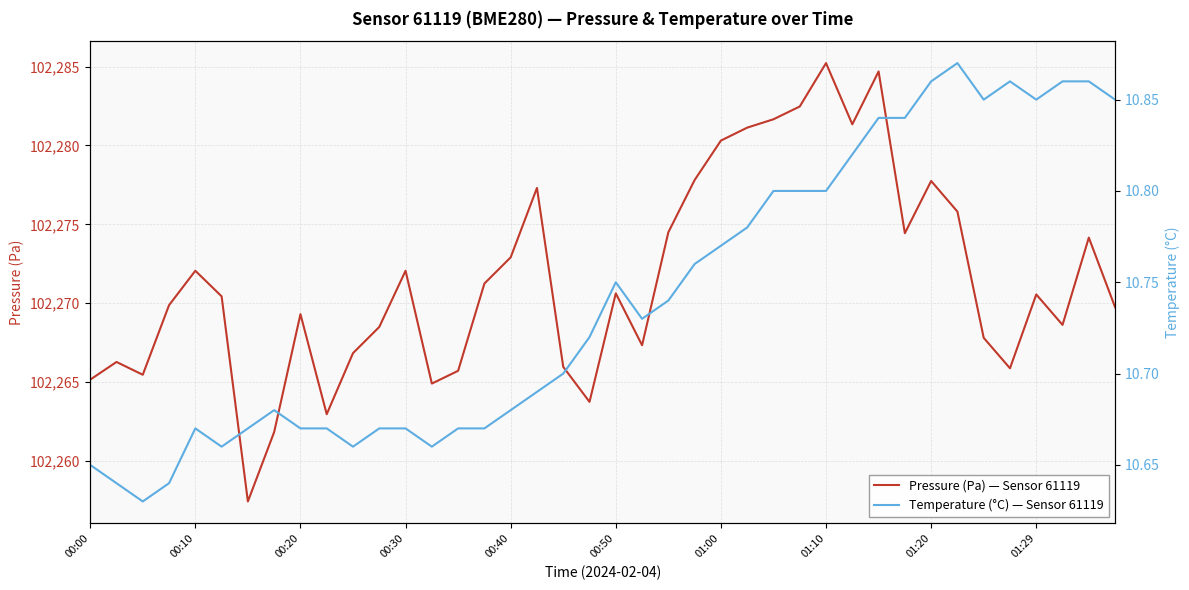

Reading left to right, list all the values displayed in this chart.

Pressure (Pa) — Sensor 61119: 102265.2	102266.3	102265.5	102269.9	102272.1	102270.4	102257.4	102261.8	102269.3	102263.0	102266.8	102268.5	102272.1	102264.9	102265.7	102271.2	102272.9	102277.3	102266.0	102263.8	102270.6	102267.3	102274.5	102277.8	102280.3	102281.1	102281.7	102282.5	102285.2	102281.3	102284.7	102274.4	102277.8	102275.8	102267.8	102265.9	102270.6	102268.6	102274.2	102269.8
Temperature (°C) — Sensor 61119: 10.7	10.6	10.6	10.6	10.7	10.7	10.7	10.7	10.7	10.7	10.7	10.7	10.7	10.7	10.7	10.7	10.7	10.7	10.7	10.7	10.8	10.7	10.7	10.8	10.8	10.8	10.8	10.8	10.8	10.8	10.8	10.8	10.9	10.9	10.8	10.9	10.8	10.9	10.9	10.8